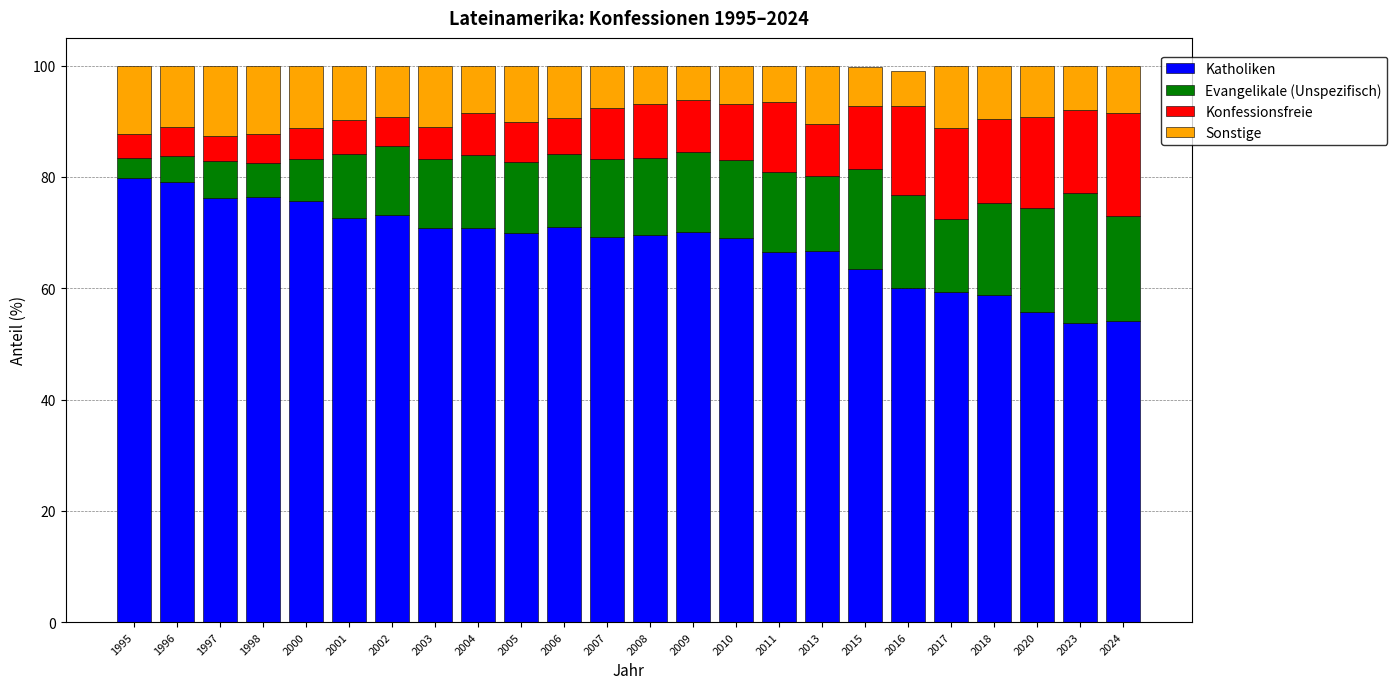

What is the minimum value for Katholiken?

53.8